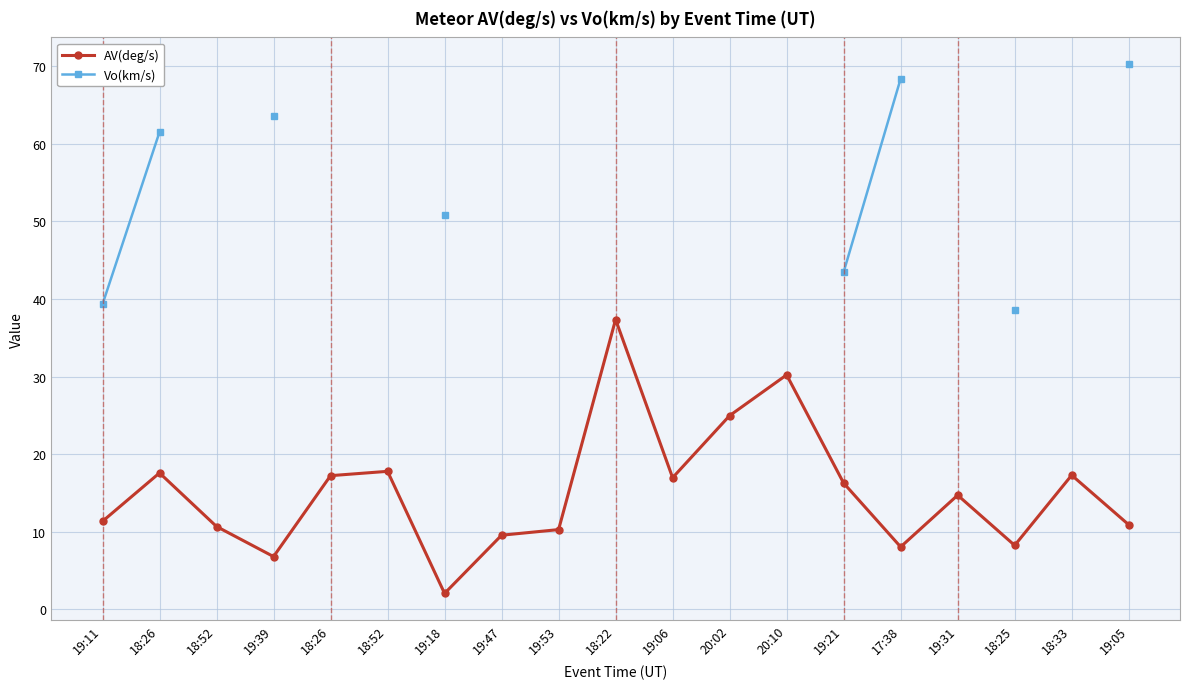

Where is the first local maximum for AV(deg/s)?

18:26